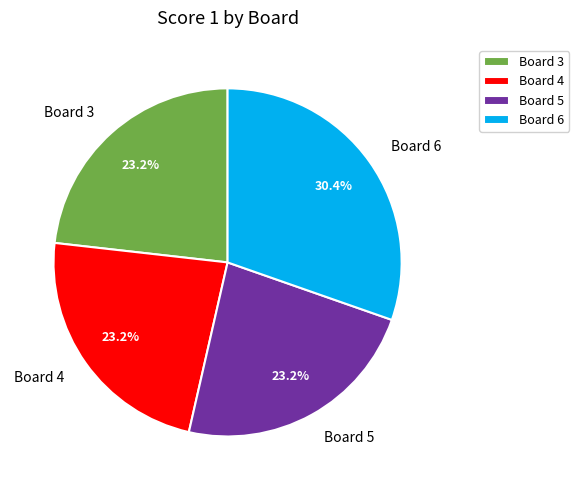

Which slice is the largest?

Board 6